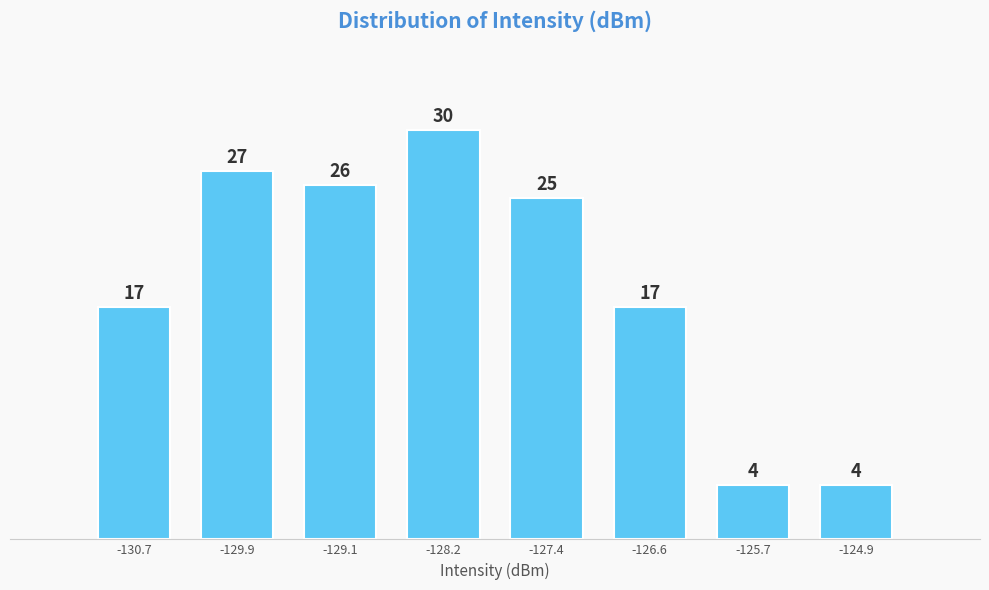

Reading left to right, transcribe all the data shown in this chart.

-130.7=17	-129.9=27	-129.1=26	-128.2=30	-127.4=25	-126.6=17	-125.7=4	-124.9=4